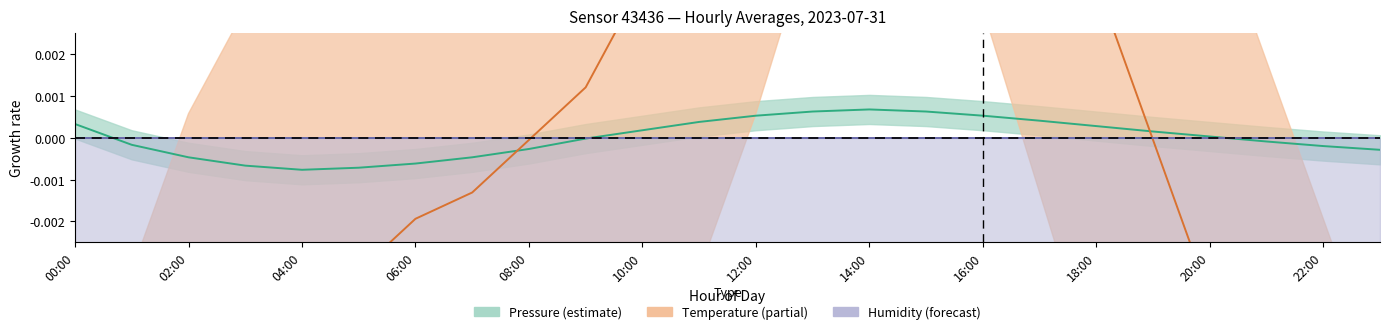

True or false: Temperature and Humidity intersect in this chart.

True